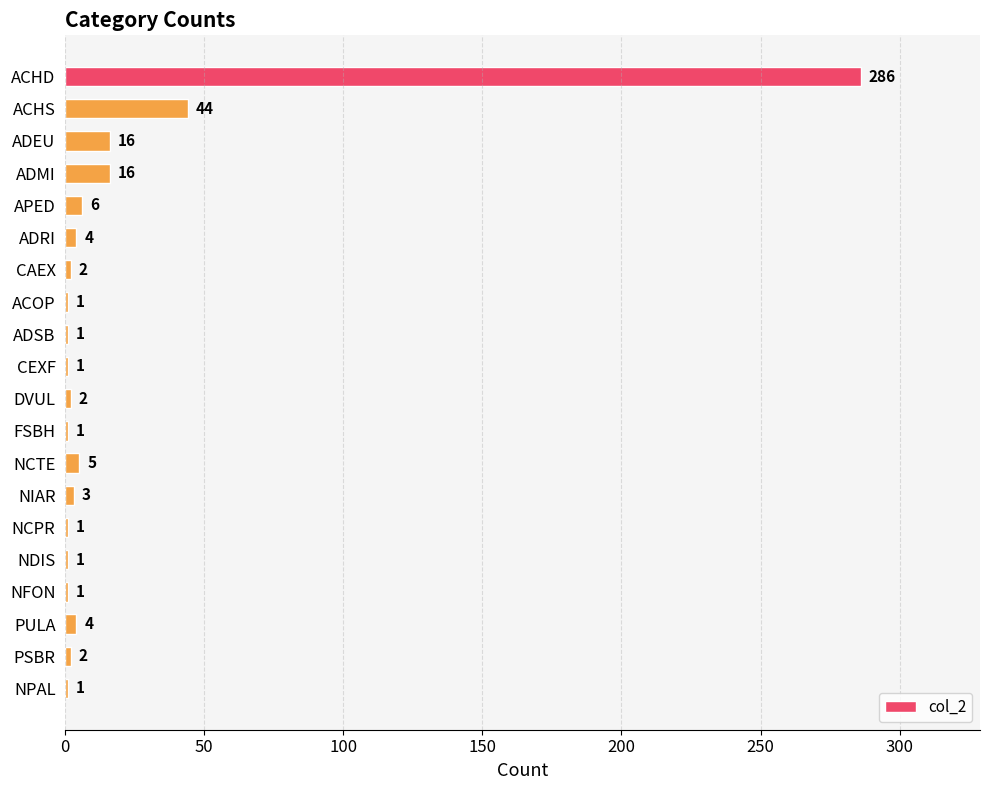

What is the difference between the maximum and second lowest values?

285